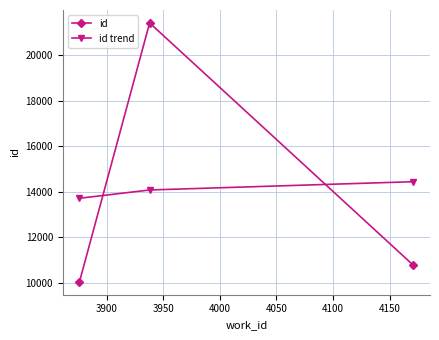

What is the minimum value shown in the chart?

10044.0